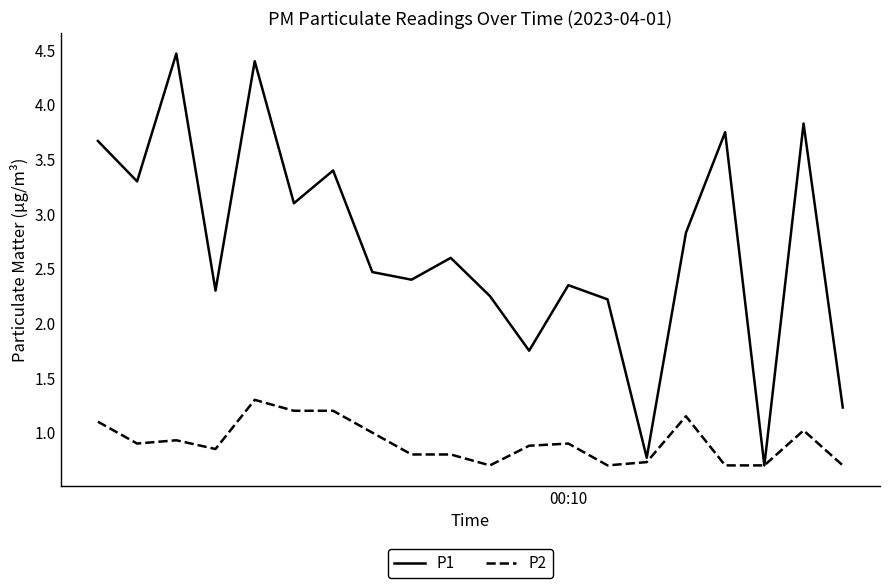

In P1, how many points are lower than both neighbors (excluding endpoints)?

7